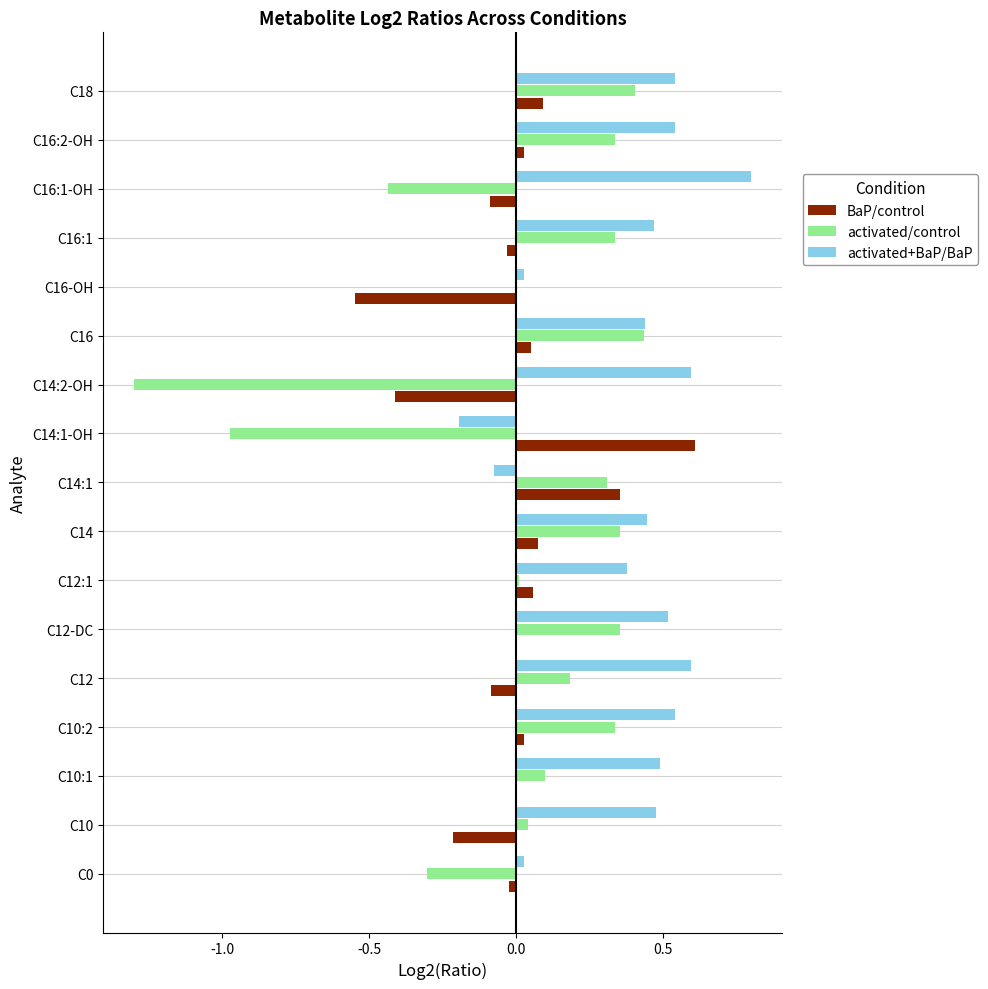

At which category is the sum across all series the highest?

C18